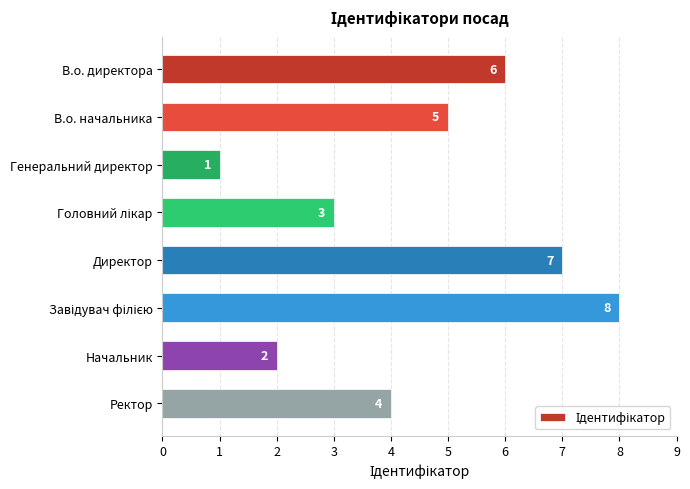

Count the number of data series in this chart.

1